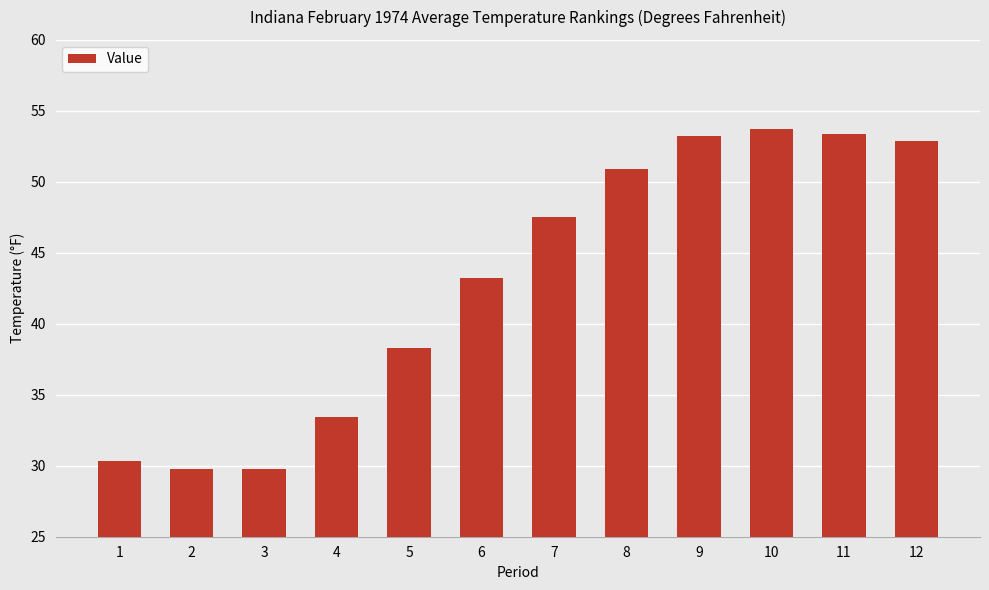

At which label does the data first exceed 47?

7